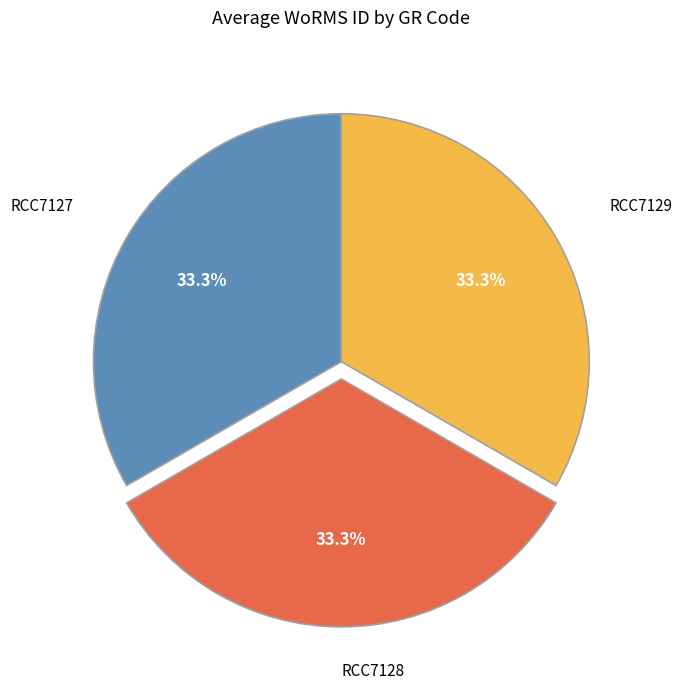

Is there any slice that represents more than half of the pie?

No